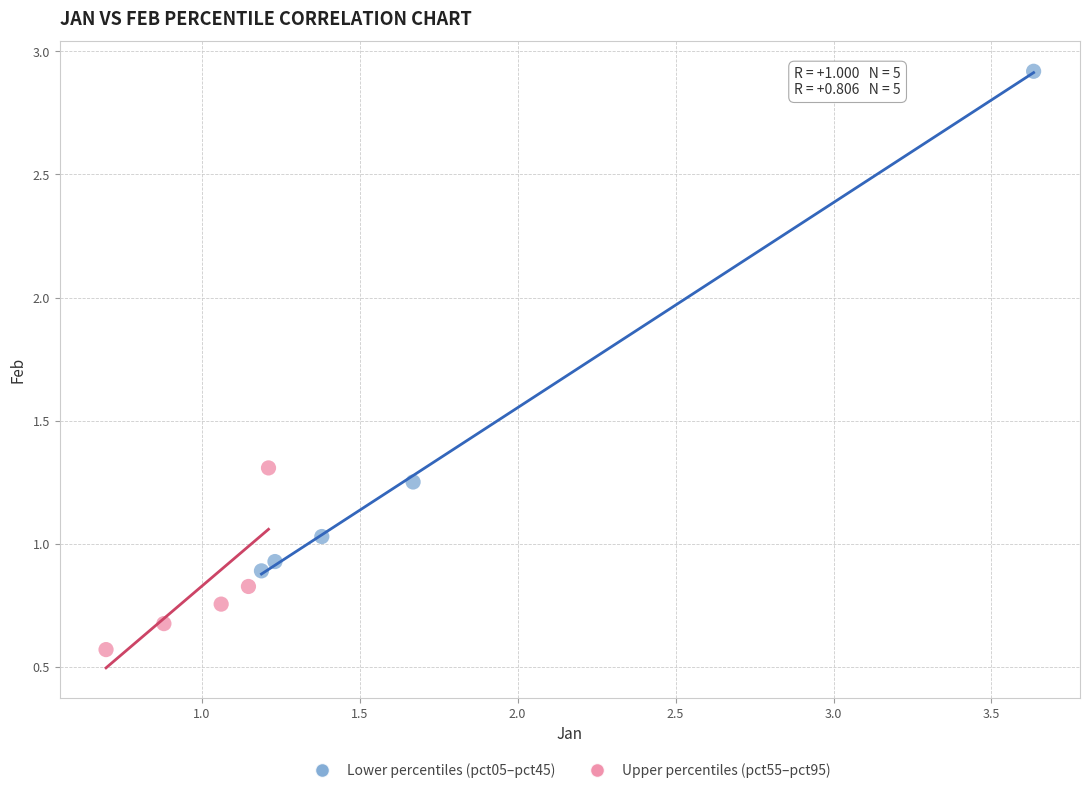

Which series contains the lowest Y value?

Upper percentiles (pct55–pct95)